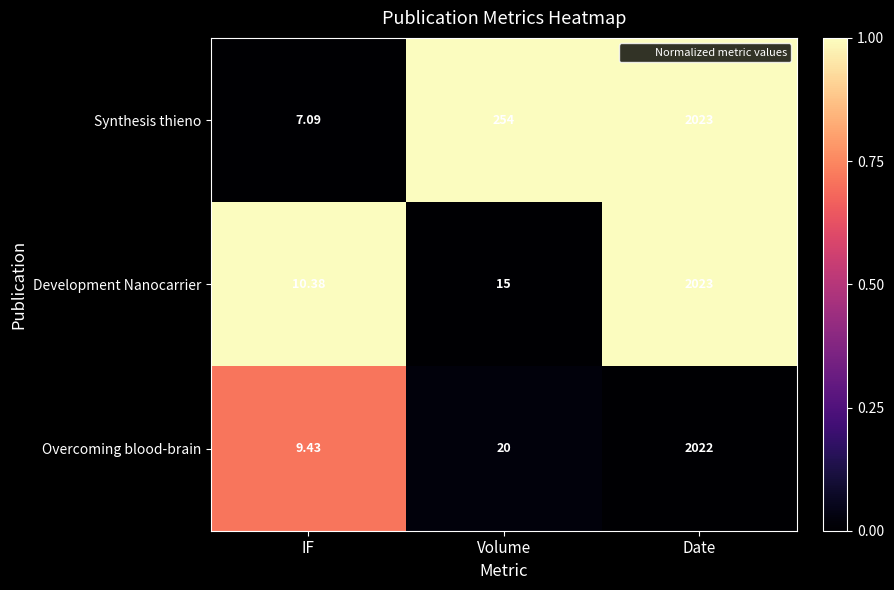

Rank the series at Volume from highest to lowest value.

Synthesis thieno, Overcoming blood-brain, Development Nanocarrier